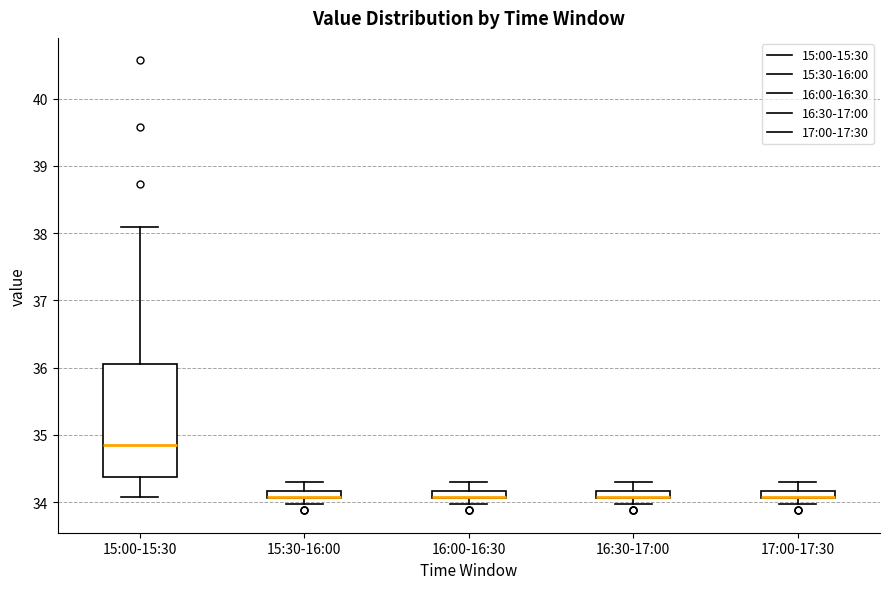

Which box is the tallest, from its lower edge to its upper edge?

15:00-15:30